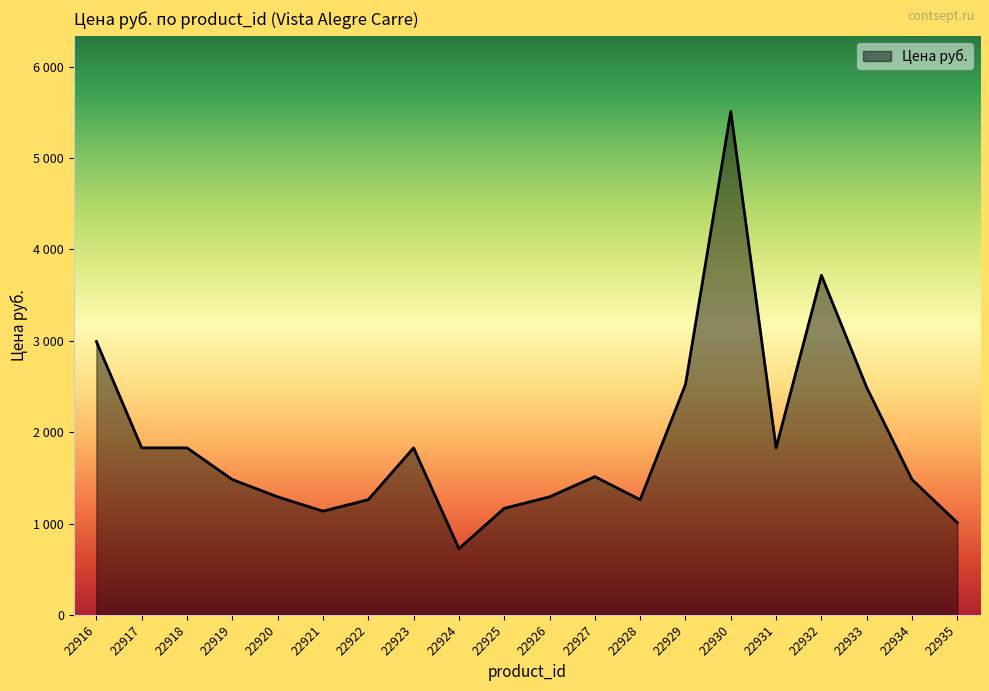

What is the sum of the values at 22923 and 22935?

2837